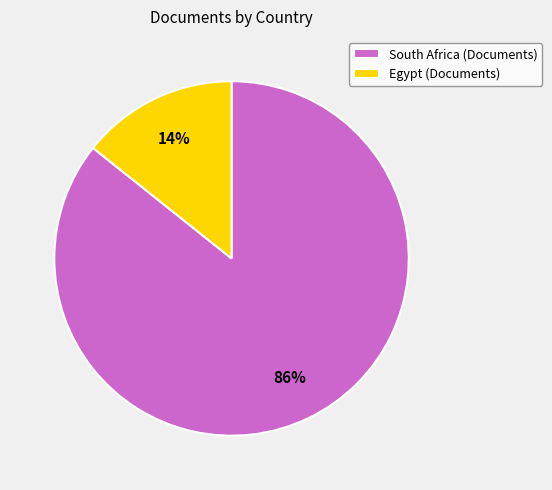

Is there any slice that represents more than half of the pie?

Yes